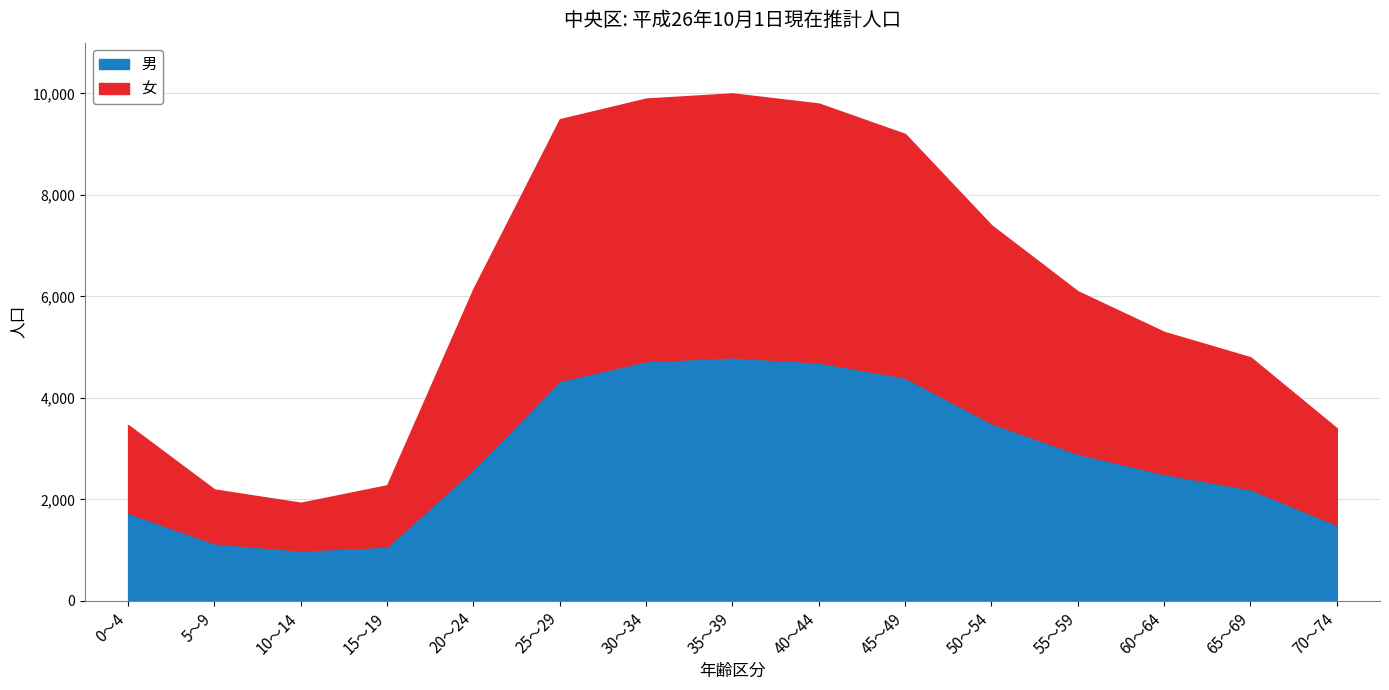

Between 0～4 and 40～44, which is larger?

40～44